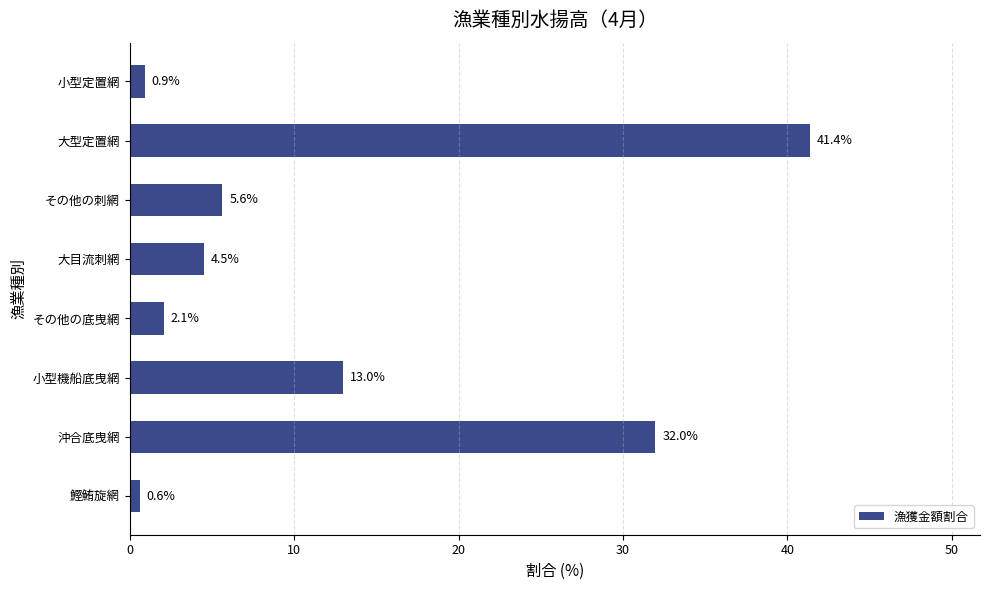

List the labels in order of value, smallest first.

鰹鮪旋網, 小型定置網, その他の底曳網, 大目流刺網, その他の刺網, 小型機船底曳網, 沖合底曳網, 大型定置網